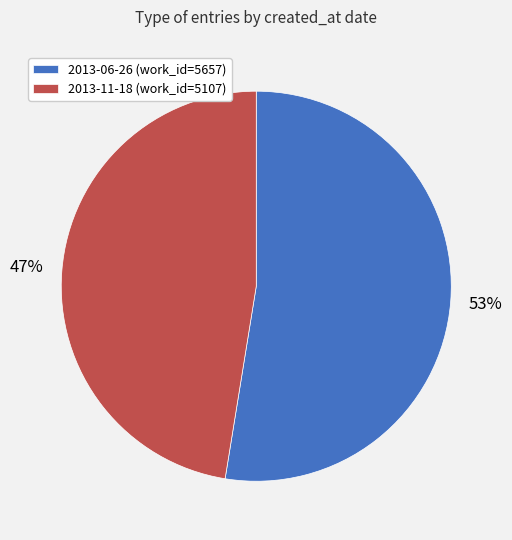

Do 2013-11-18 (work_id=5107) and 2013-06-26 (work_id=5657) together represent more than half of the pie?

Yes